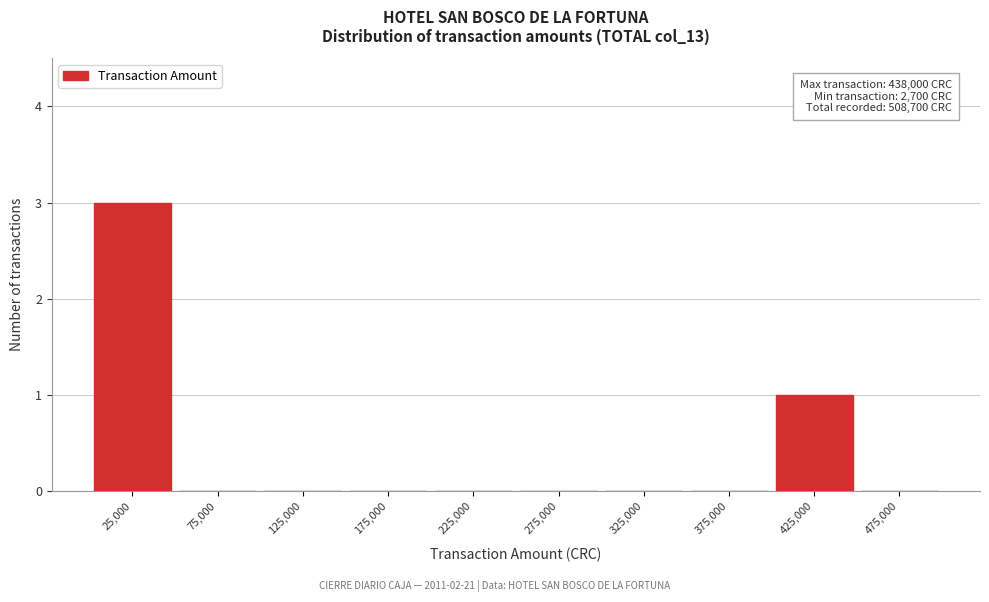

Over which range of the x-axis is the bar tallest?

0 to 50000